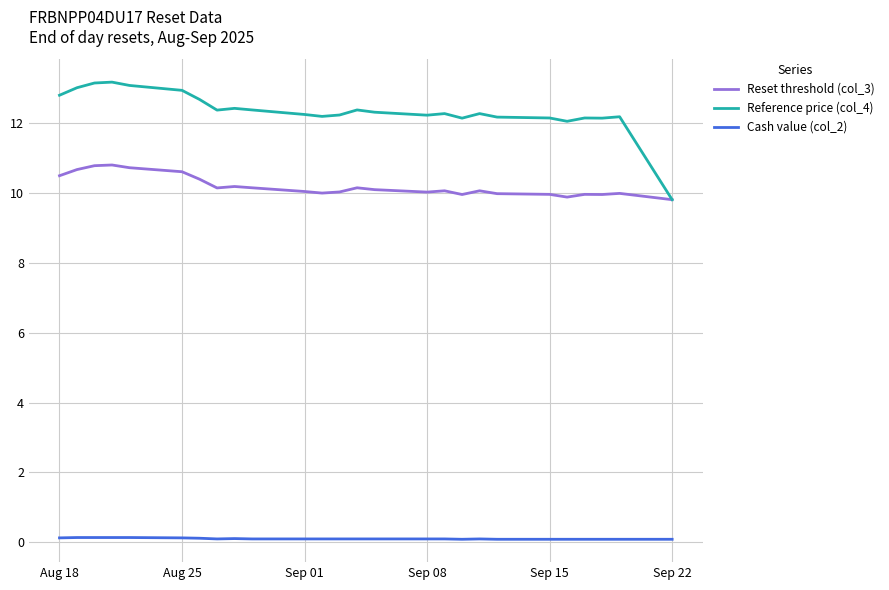

Which series has the largest total across all categories?

Reference price (col_4)